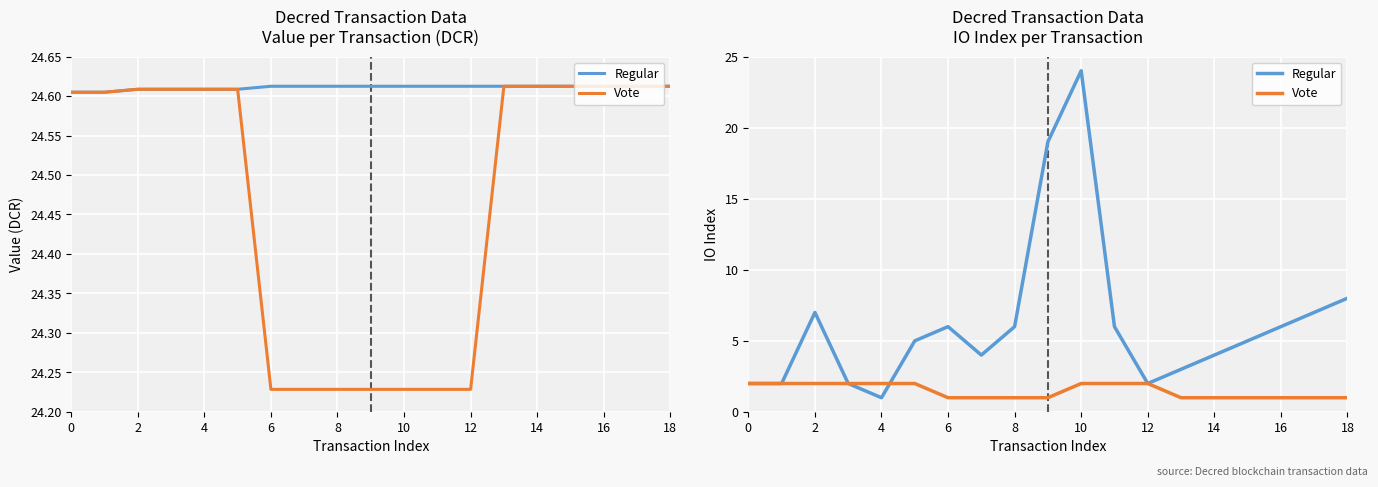

What is the total value across all series at 0?

4